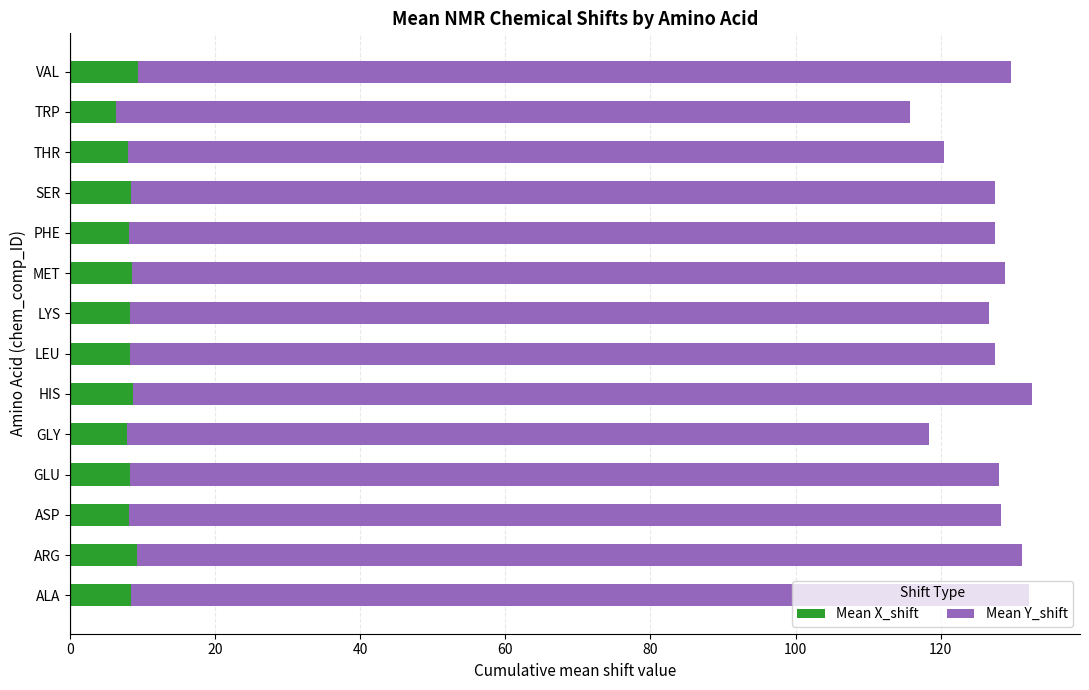

What is the minimum value for Mean X_shift?

6.3